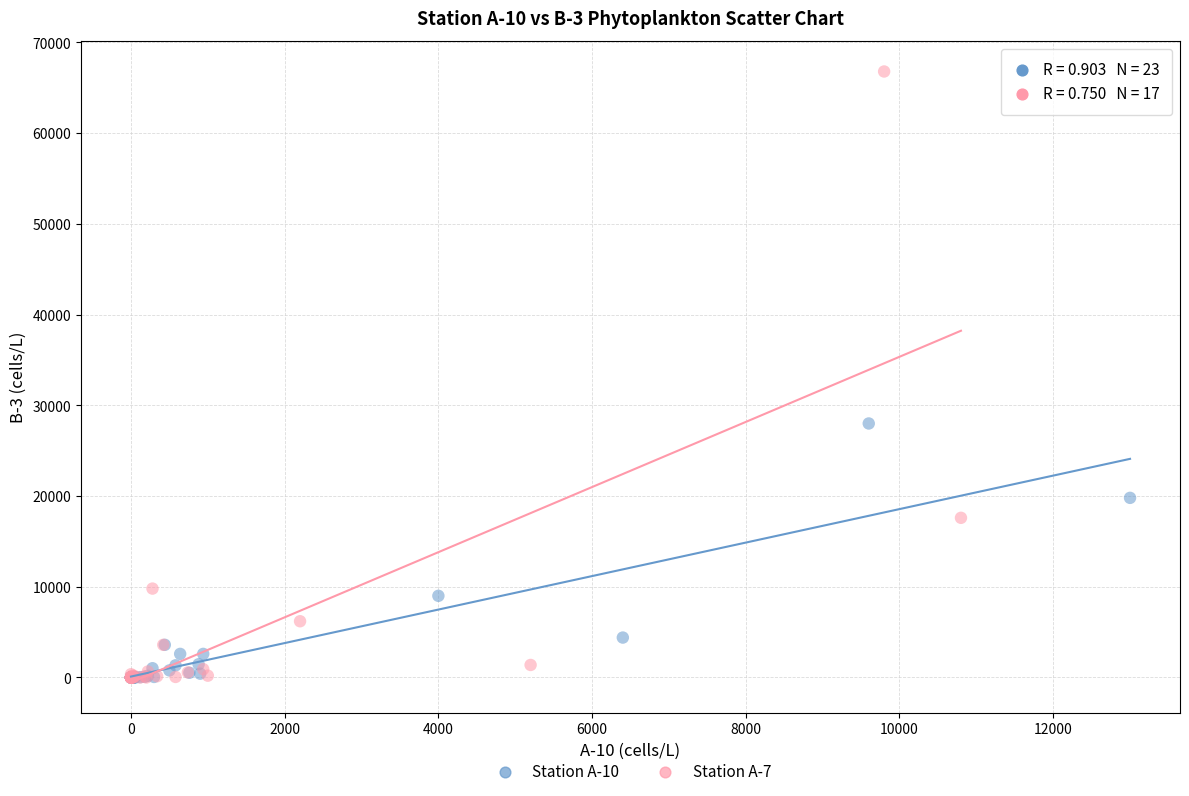

Which series has the widest spread of Y values?

Station A-7